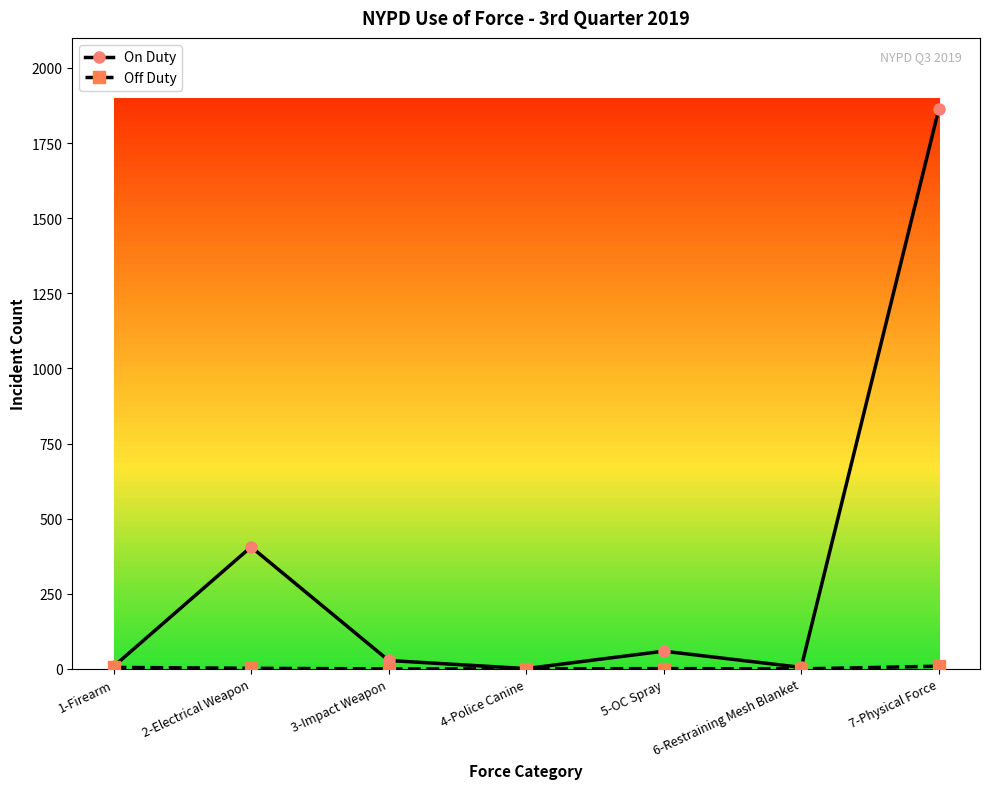

What is the greatest value displayed?

1862